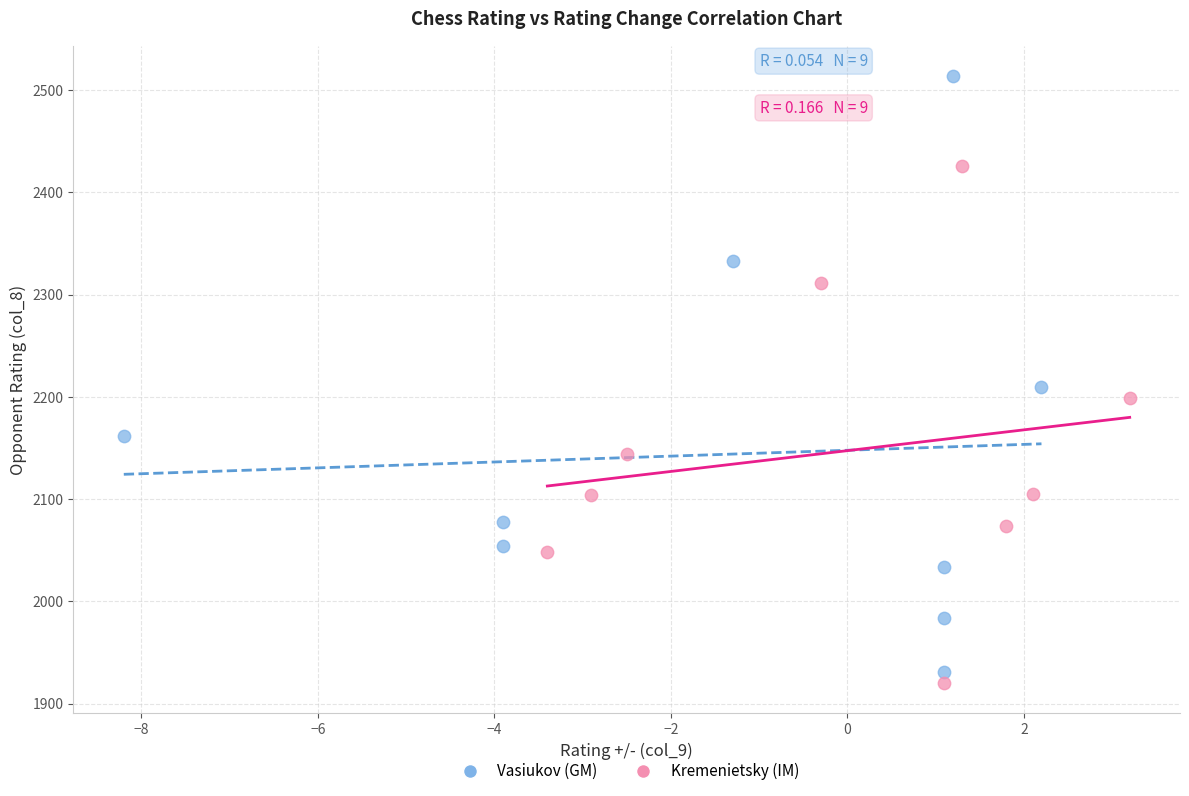

Which series has the widest spread of Y values?

Vasiukov (GM)